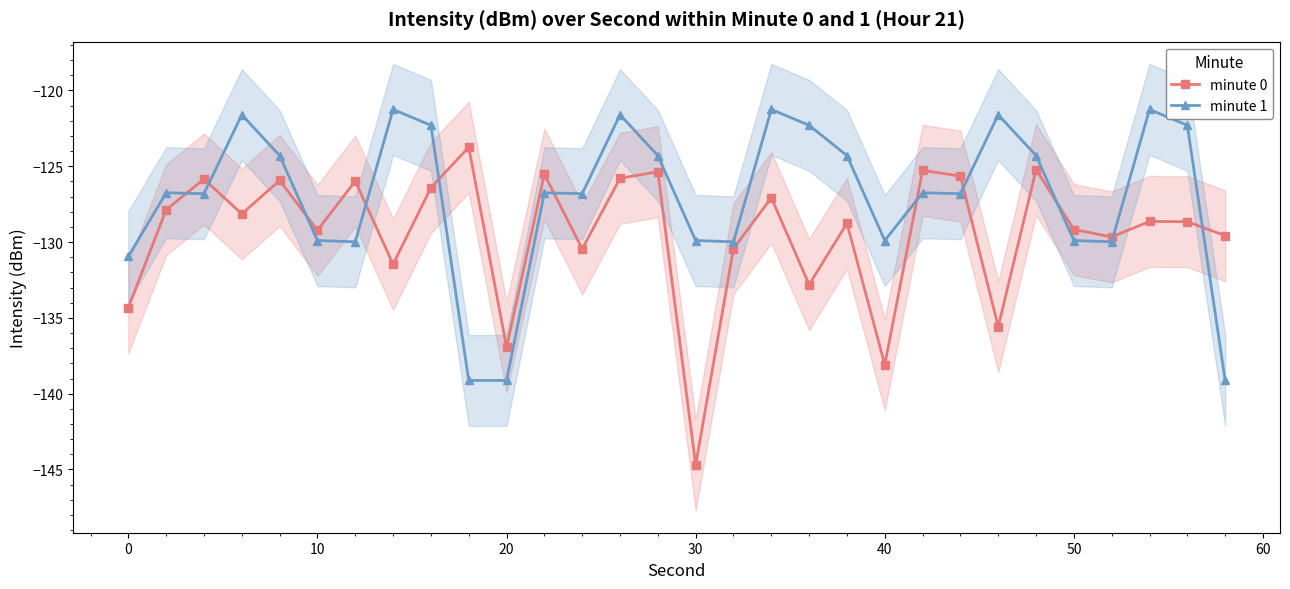

In minute 0, how many points are lower than both neighbors (excluding endpoints)?

10